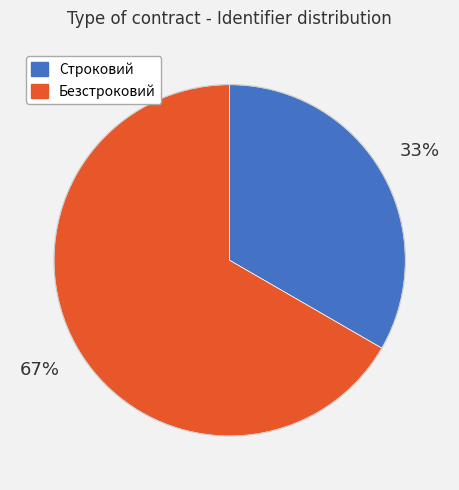

Count the number of slices in the pie.

2